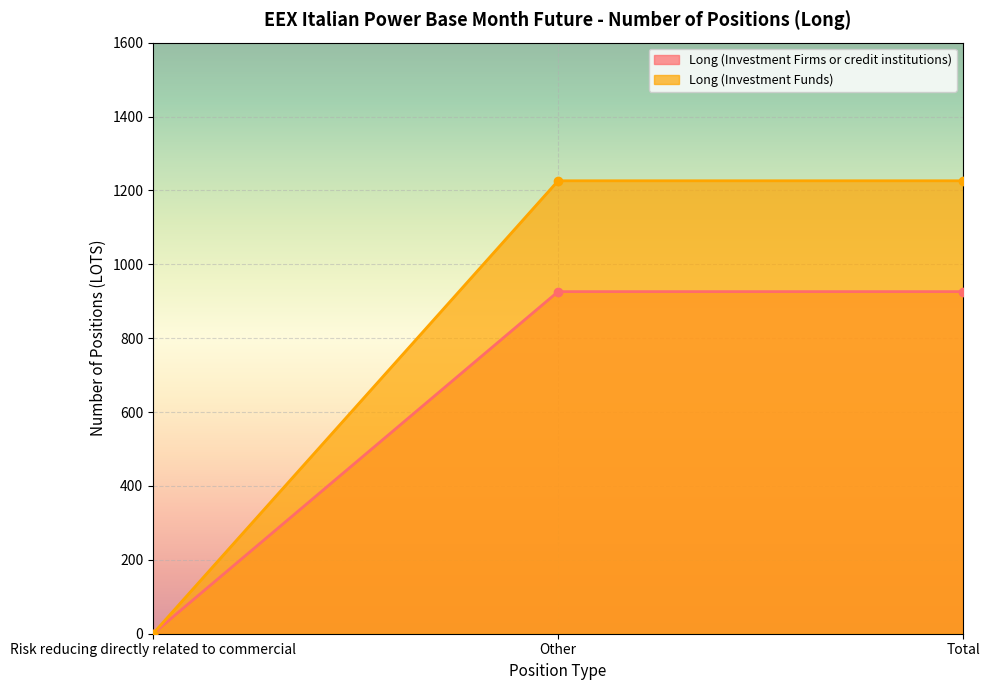

Which has a higher value, Total or Risk reducing directly related to commercial?

Total